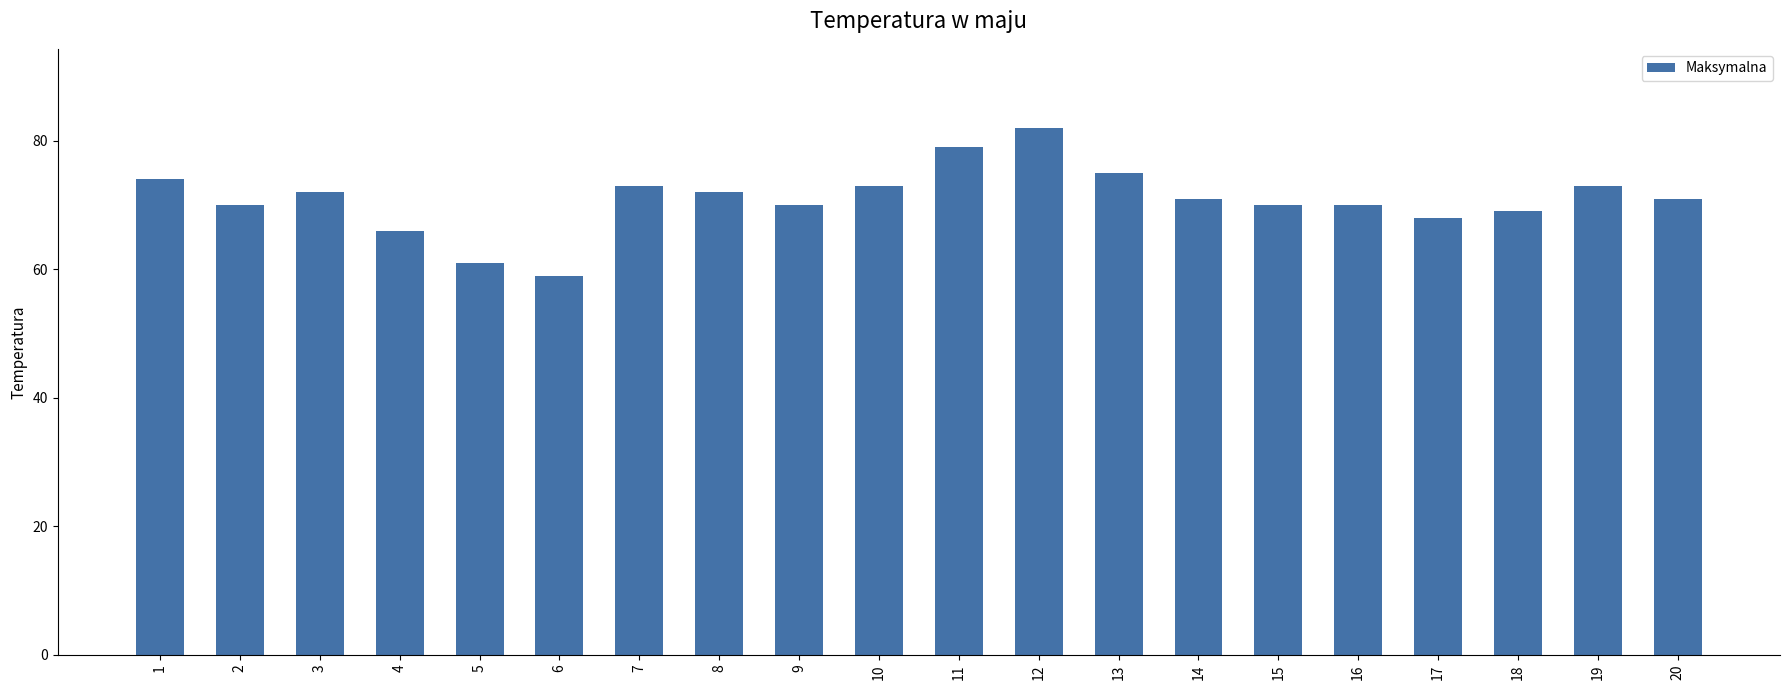

What value does the data have at 7?

73